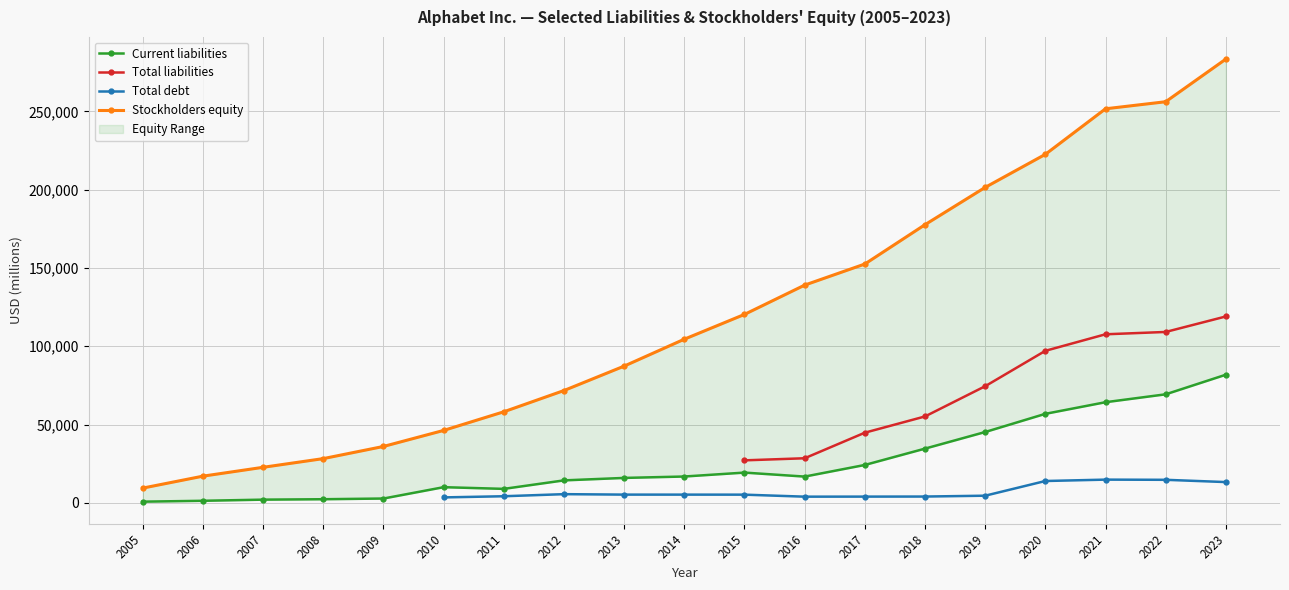

Which category has the highest value across all series?

2023